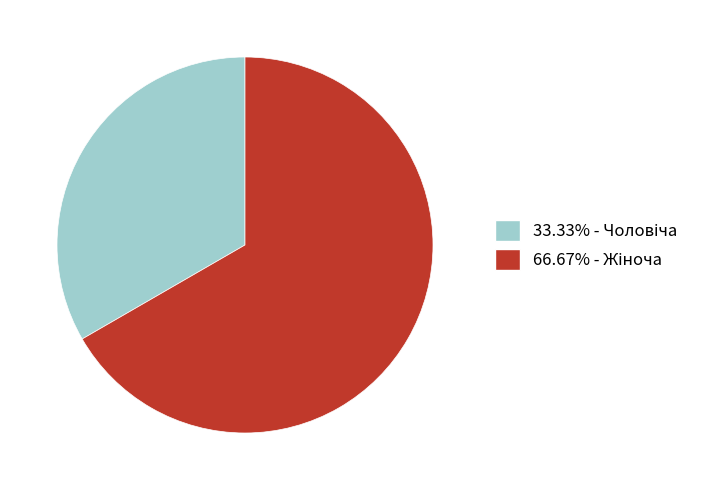

Does any single category account for the majority?

Yes